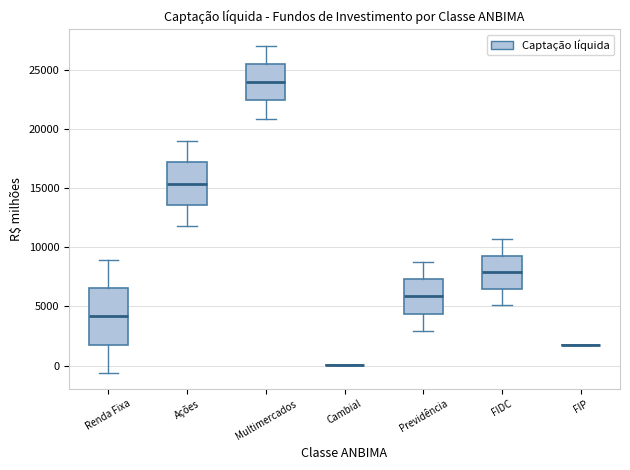

Comparing the boxes themselves (not the whiskers), which one is the tallest?

Renda Fixa